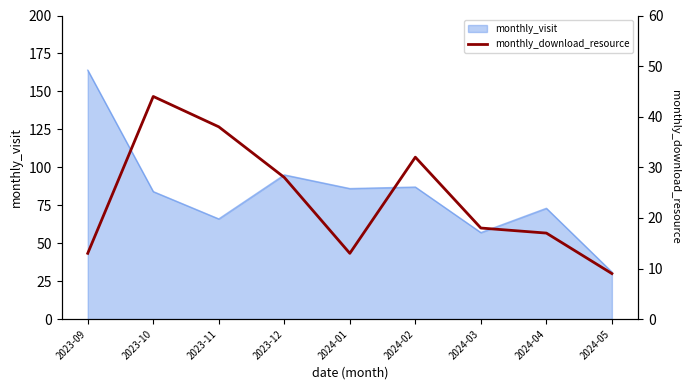

What is the label of the 7th point from the left?

2024-03